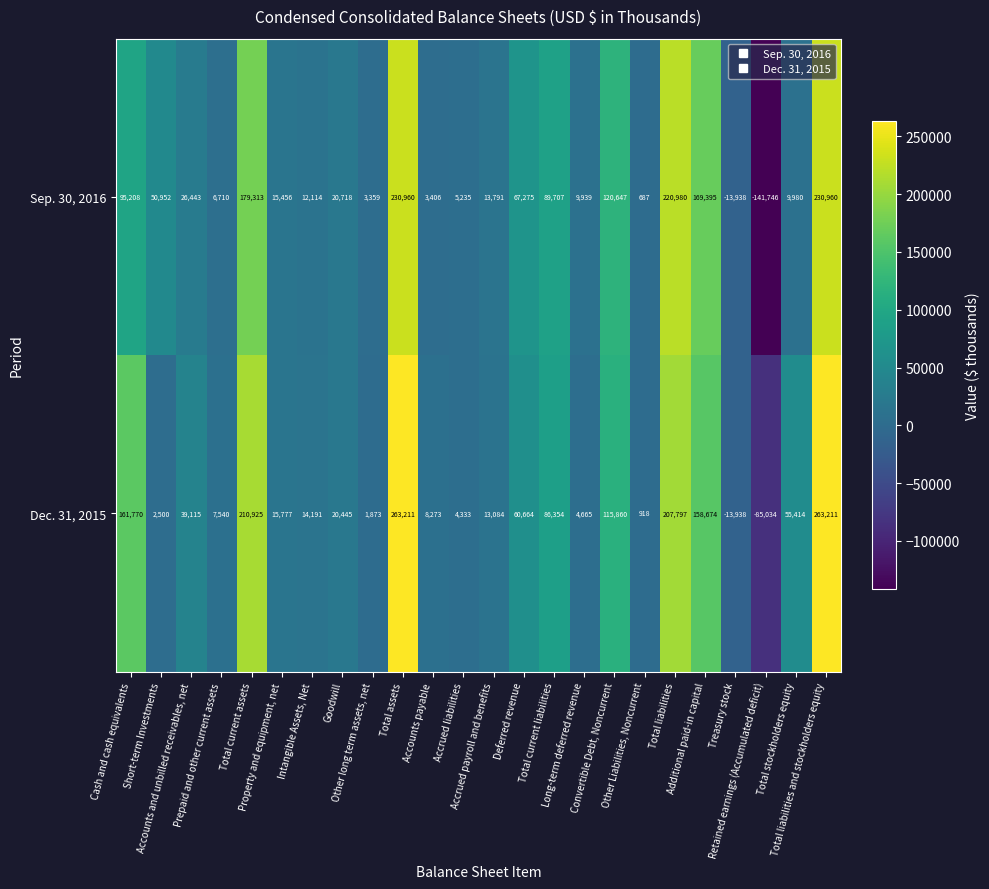

Which series has the widest spread of values?

Sep. 30, 2016